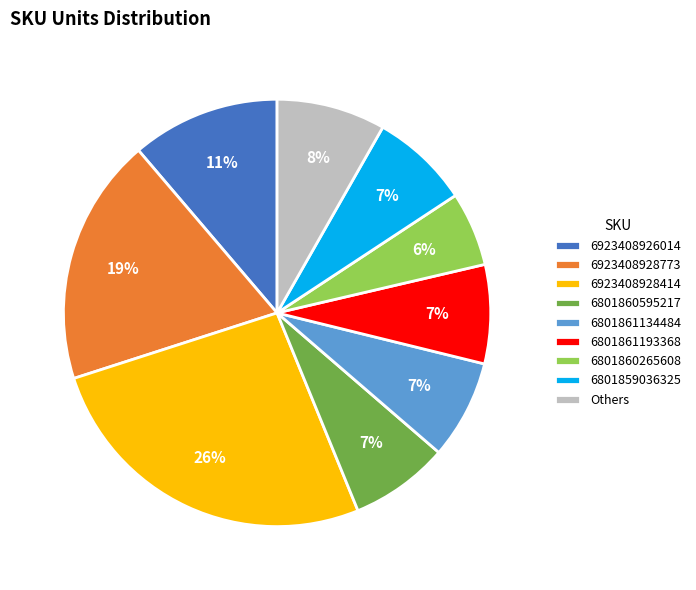

Is there any slice that represents more than half of the pie?

No